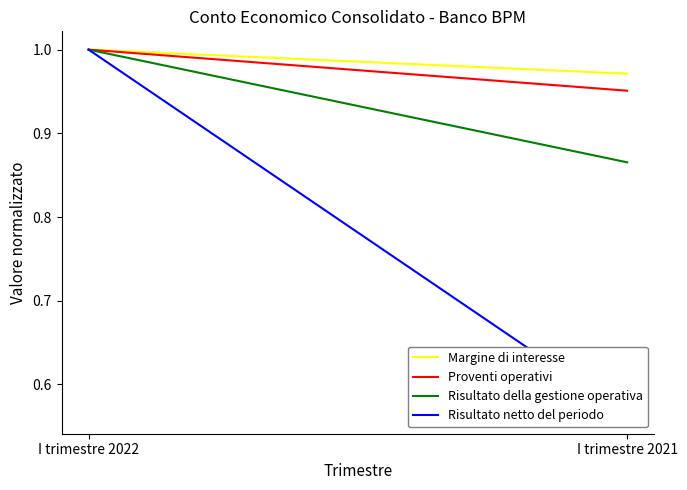

Count the number of data series in this chart.

4